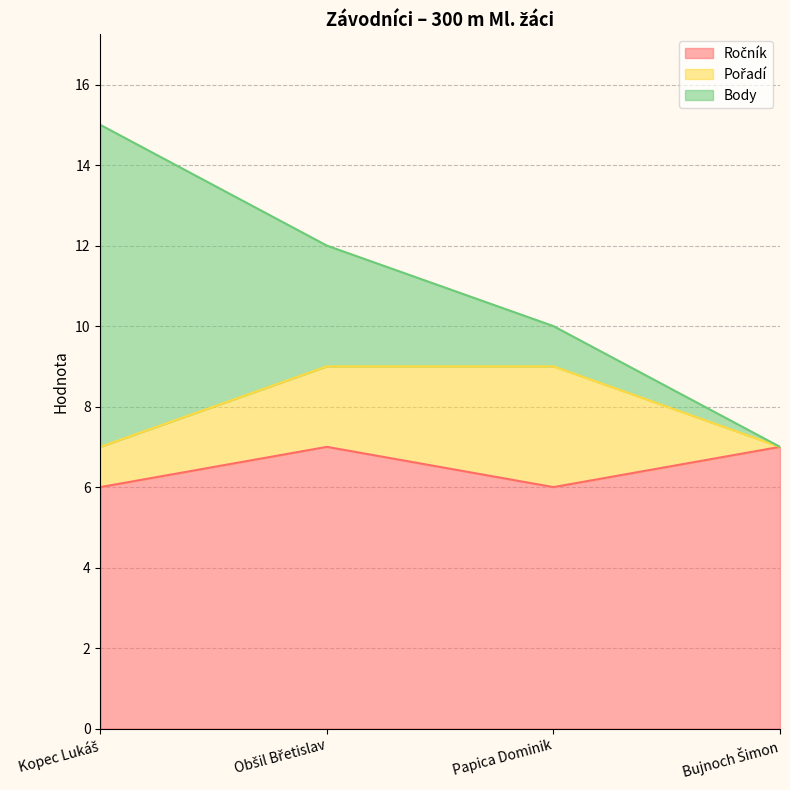

Which has a higher value, Bujnoch Šimon or Obšil Břetislav?

Bujnoch Šimon